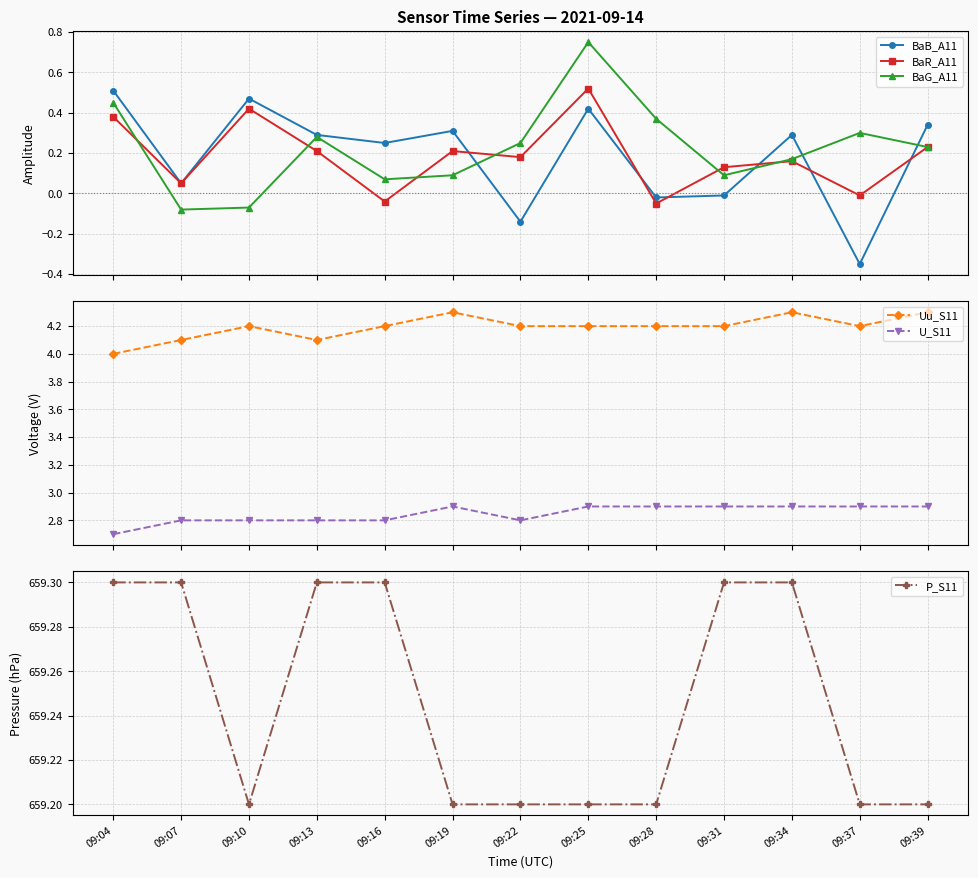

Is the value of BaB_A11 at 09:28 greater than the value of P_S11 at 09:16?

No